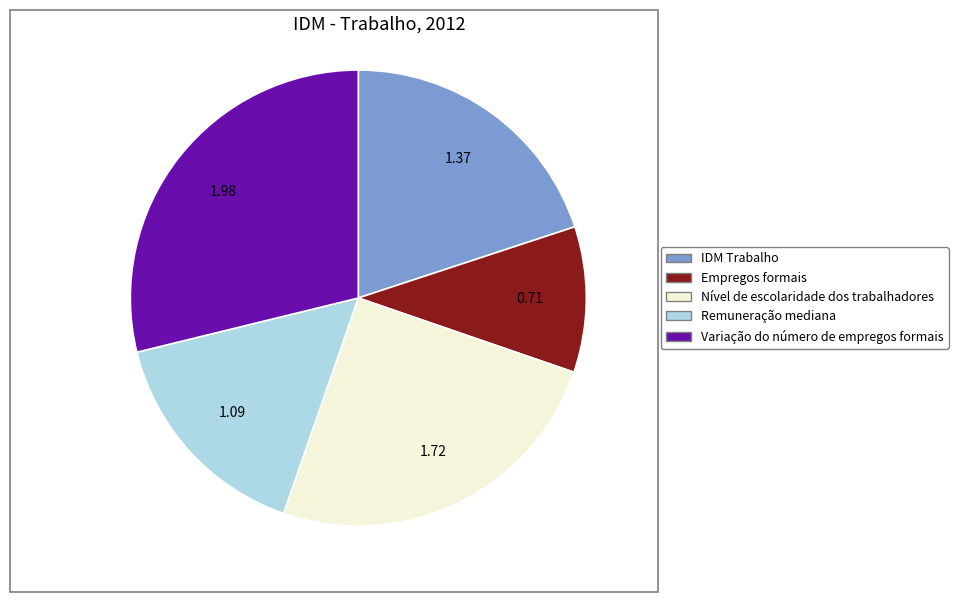

Which slice is the largest?

Variação do número de empregos formais